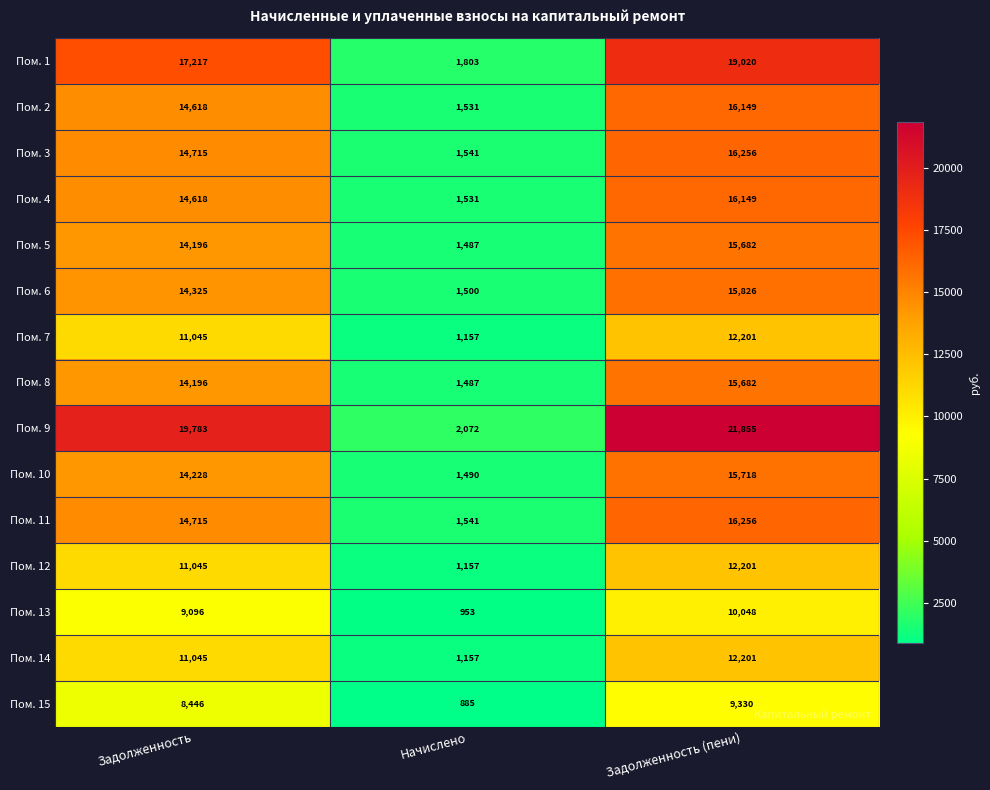

True or false: Пом. 3 has a value of 14715 at Задолженность.

True